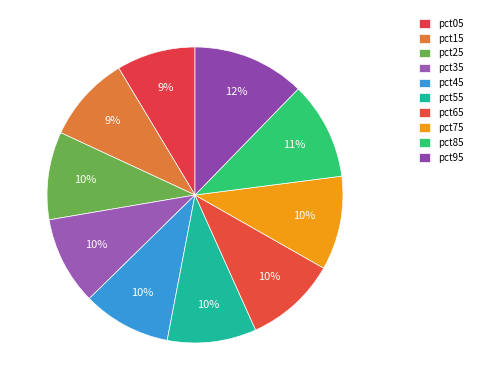

Which category has the biggest portion of the pie?

pct95